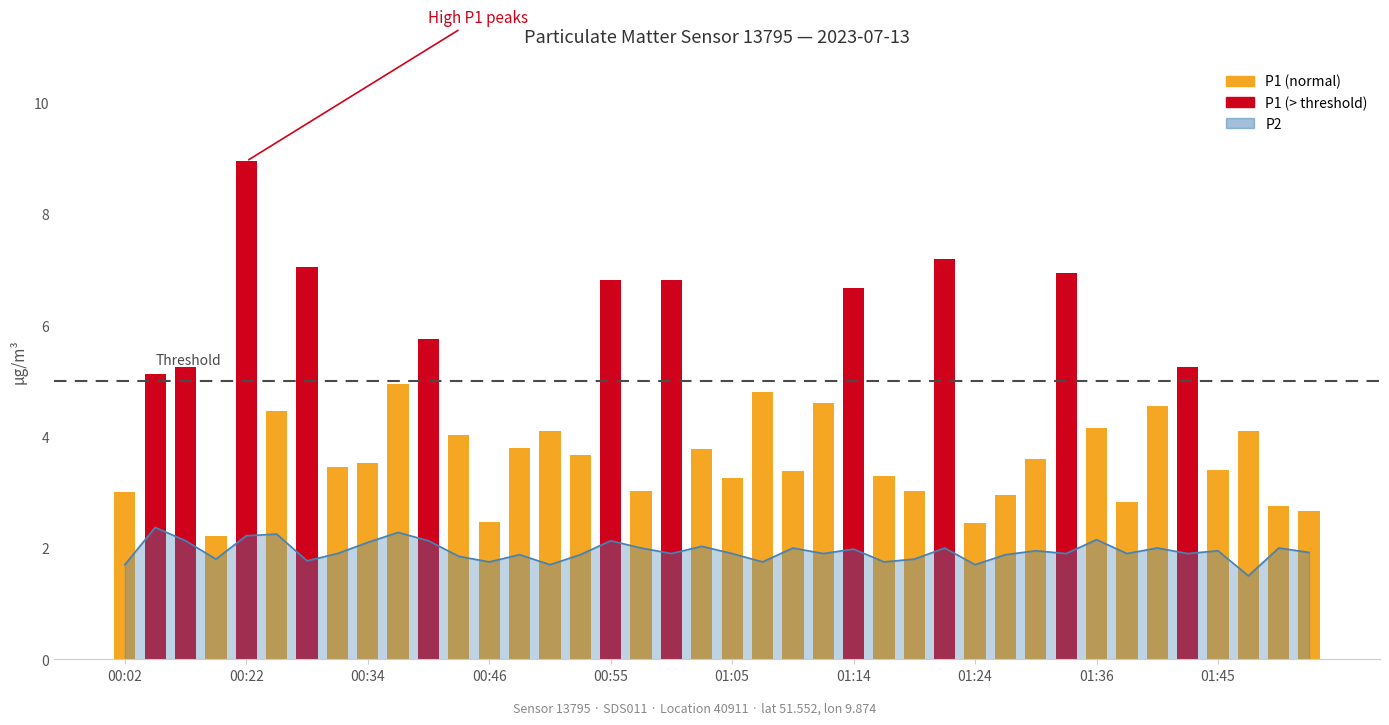

What is the average value?

1.9